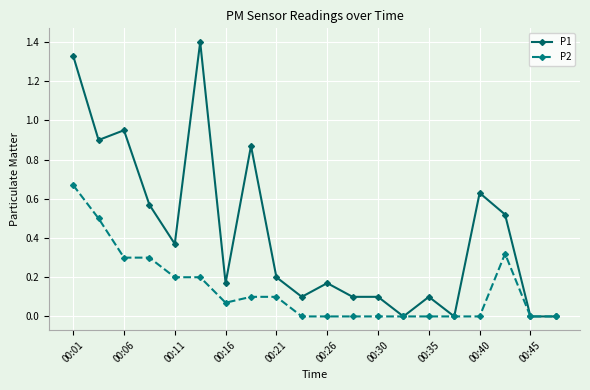

True or false: P1 has more than 1 interior local peaks.

True